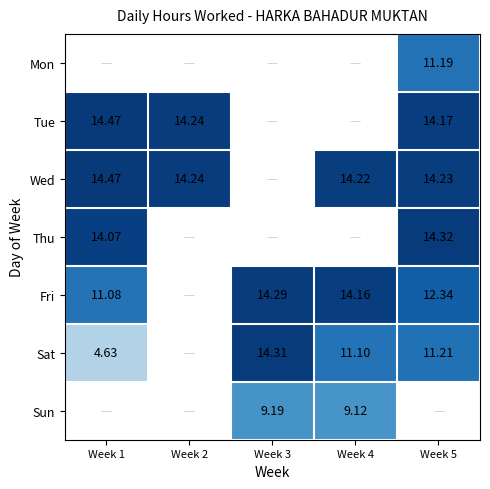

Which series has the widest spread of values?

Sat